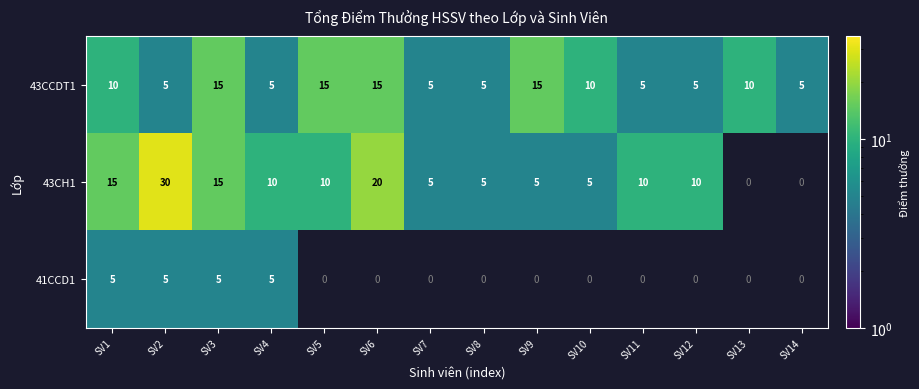

What is the difference between the highest and lowest values at SV3?

10